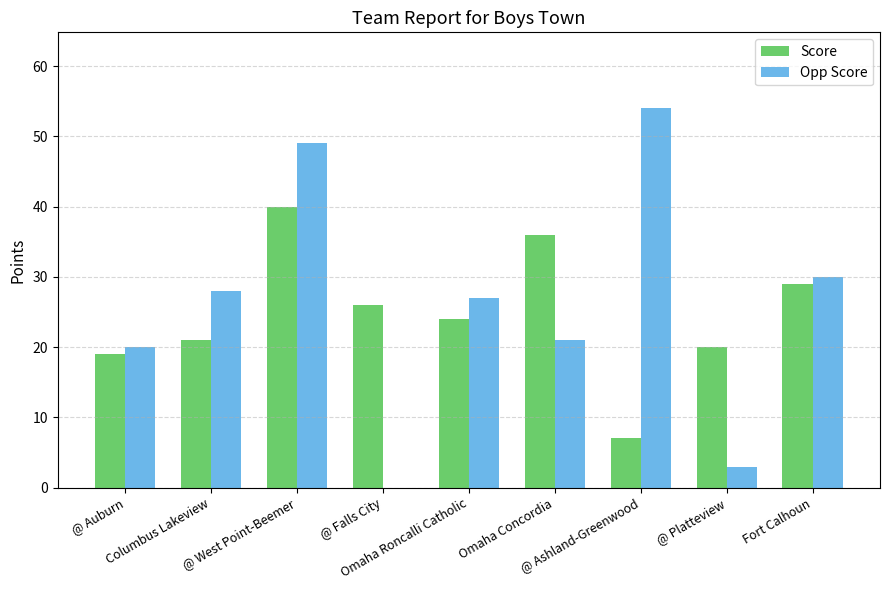

What are all the series names shown in the legend?

Score, Opp Score